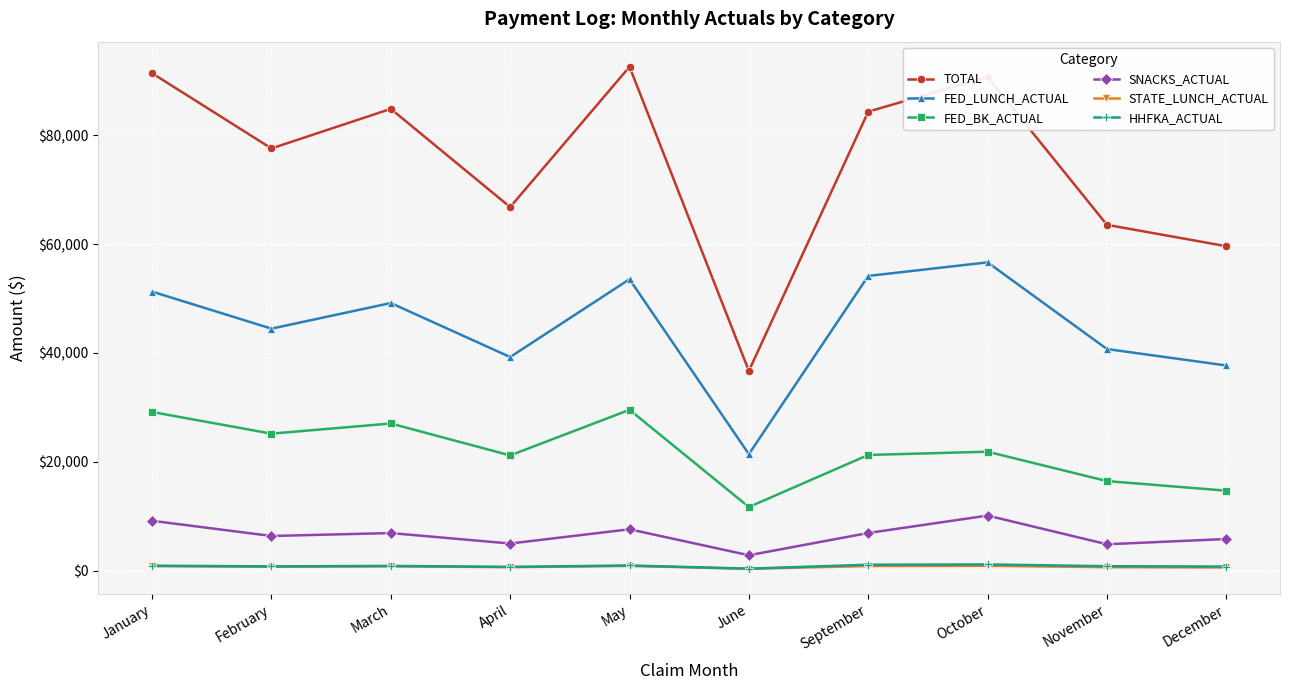

In FED_BK_ACTUAL, how many points are lower than both neighbors (excluding endpoints)?

3